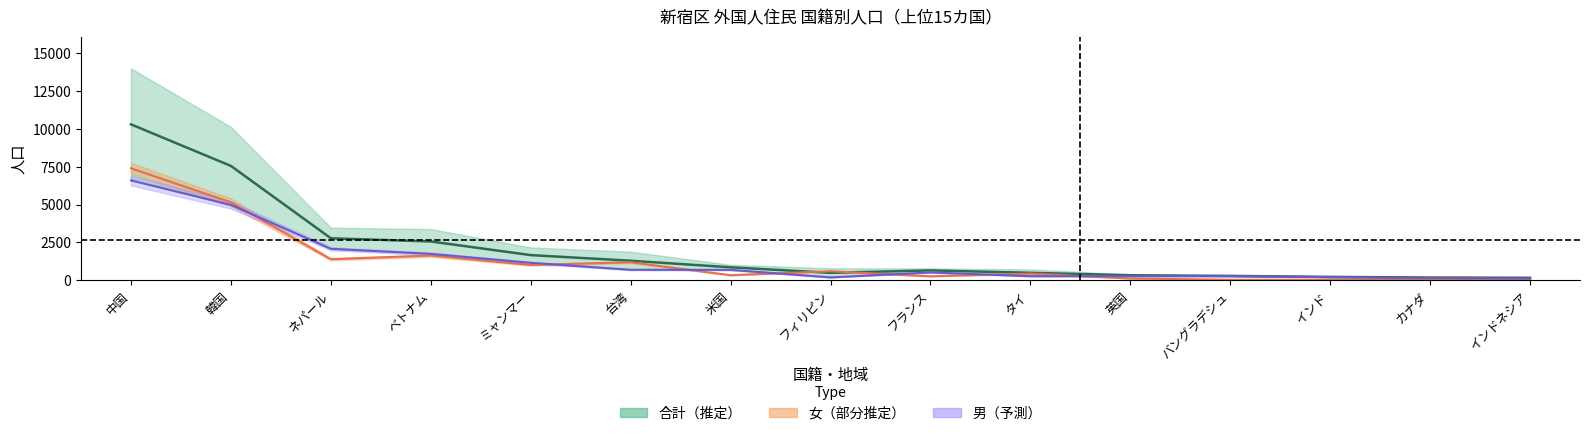

How many intersections are there between 合計 and 女?

2